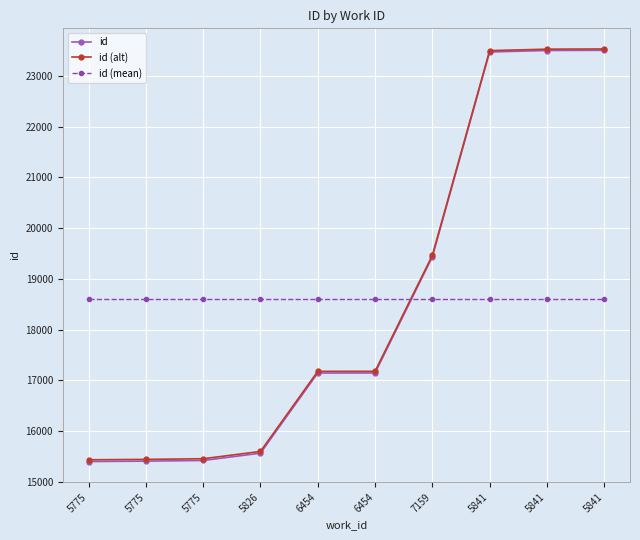

How many lines are shown in the chart?

3